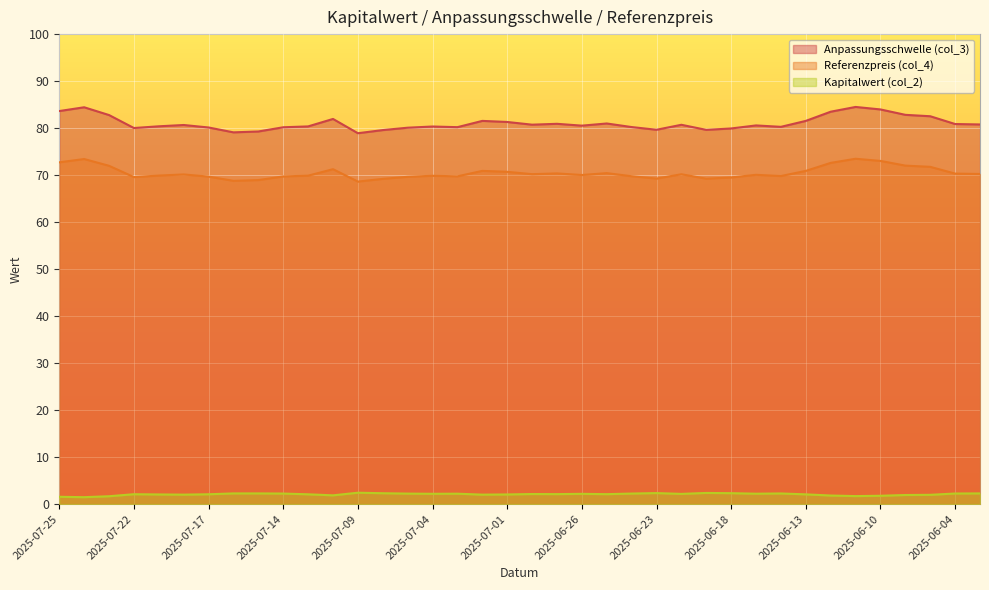

Rank the categories by Anpassungsschwelle (col_3) value from lowest to highest.

2025-07-09, 2025-07-16, 2025-07-15, 2025-07-08, 2025-06-19, 2025-06-23, 2025-06-18, 2025-07-22, 2025-07-07, 2025-07-17, 2025-07-14, 2025-07-03, 2025-06-24, 2025-06-16, 2025-07-04, 2025-07-11, 2025-07-21, 2025-06-26, 2025-06-17, 2025-07-18, 2025-06-20, 2025-06-30, 2025-06-03, 2025-06-04, 2025-06-27, 2025-06-25, 2025-07-01, 2025-07-02, 2025-06-13, 2025-07-10, 2025-06-05, 2025-07-23, 2025-06-06, 2025-06-12, 2025-07-25, 2025-06-10, 2025-07-24, 2025-06-11